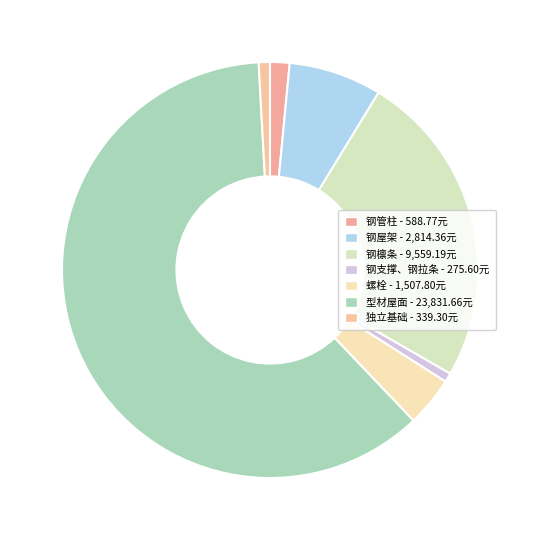

How many segments does this pie chart have?

7